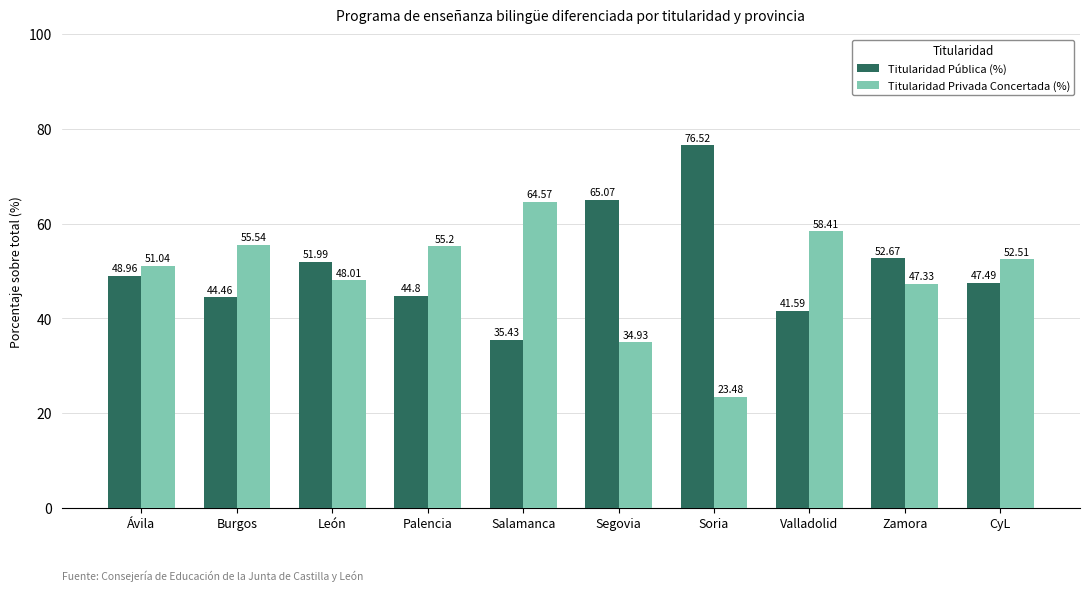

What are all the series names shown in the legend?

Titularidad Pública (%), Titularidad Privada Concertada (%)